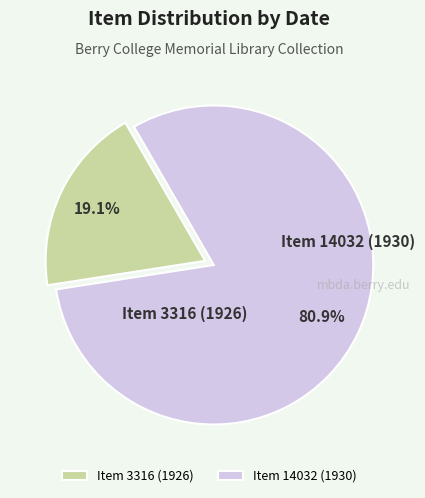

How much of the chart is everything except Item 14032 (1930)?

19.1%